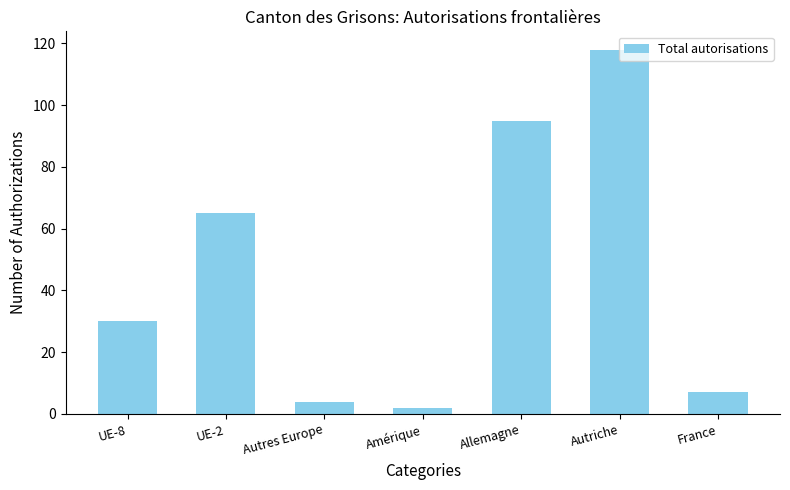

True or false: the data shows 30 at UE-8.

True